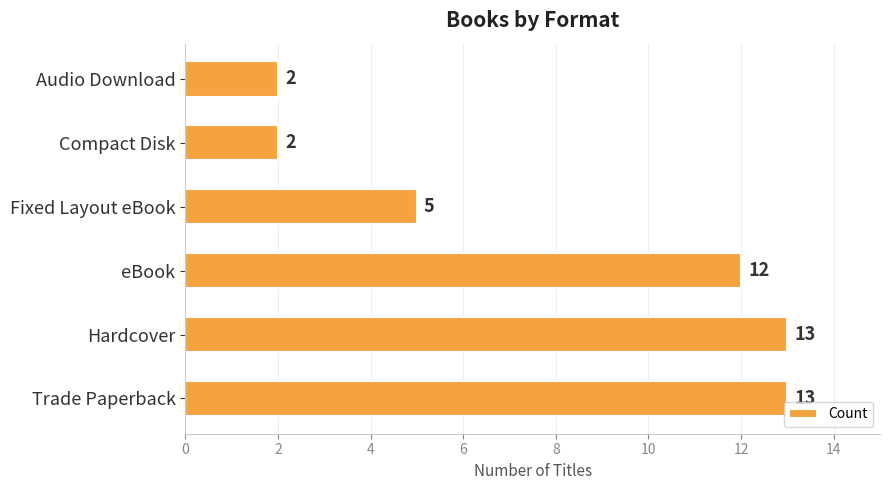

What is the sum of all values?

47